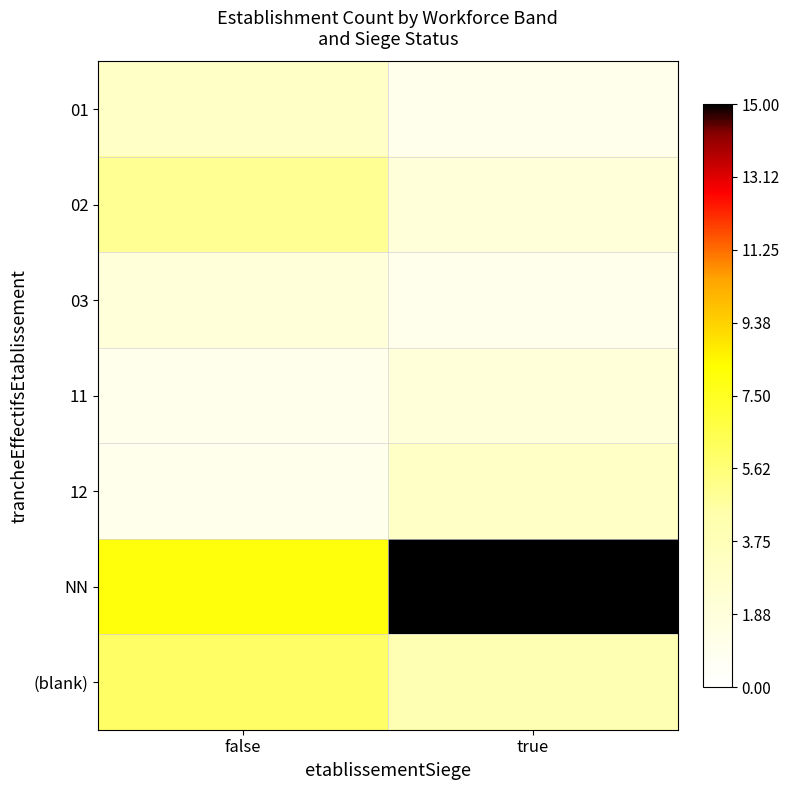

Between true and false, which is larger?

false